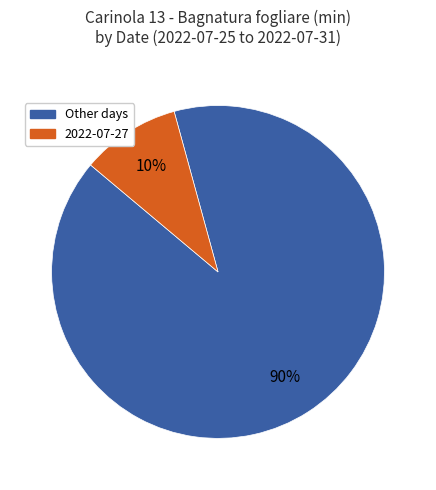

Is there a majority slice in this chart?

Yes